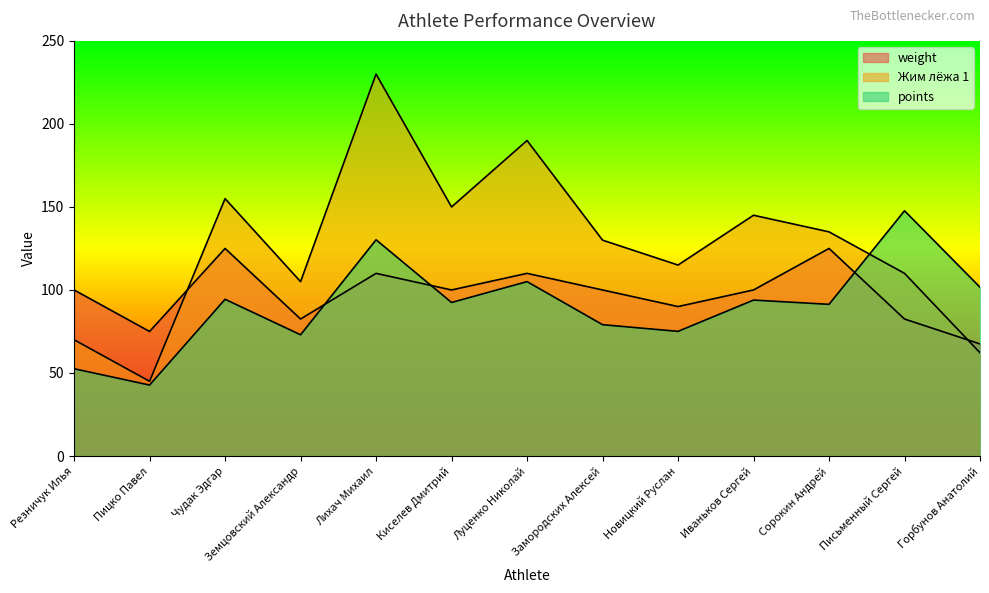

Between Лихач Михаил and Пицко Павел, which is larger?

Лихач Михаил